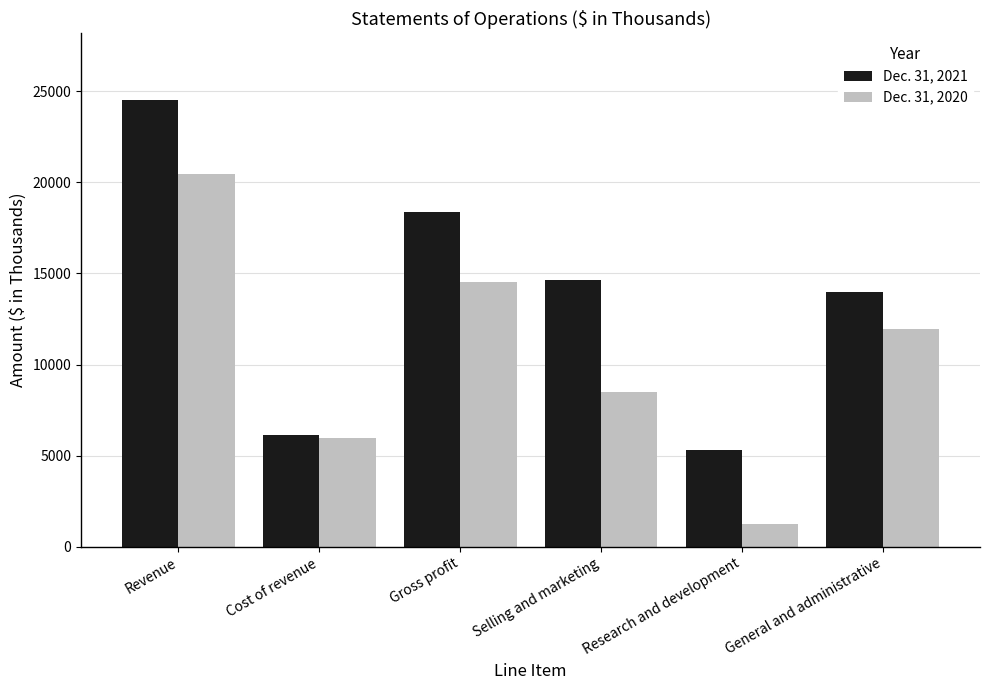

Where is Dec. 31, 2021 nearest to the value 14903?

Selling and marketing